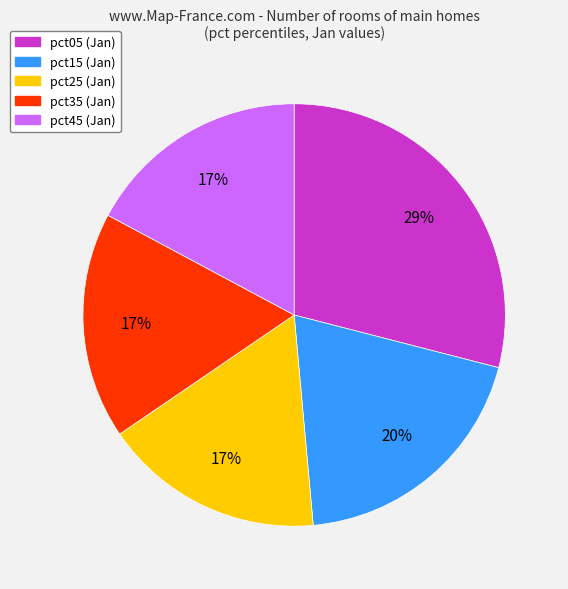

To the nearest percent, what is the difference between the largest and smallest slice percentages?

12%